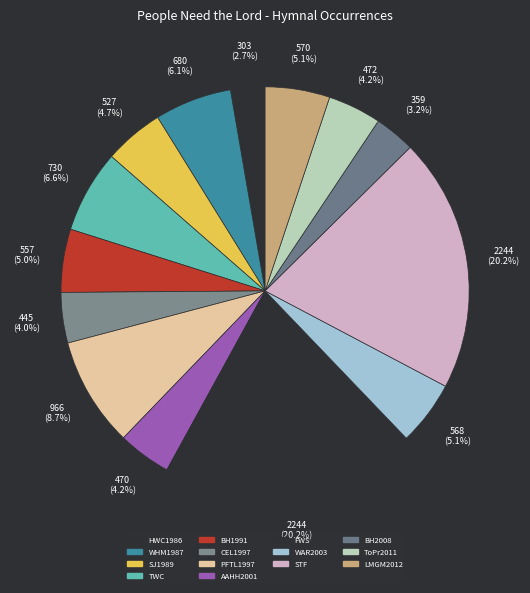

Is it true that STF is 20% of the pie?

True